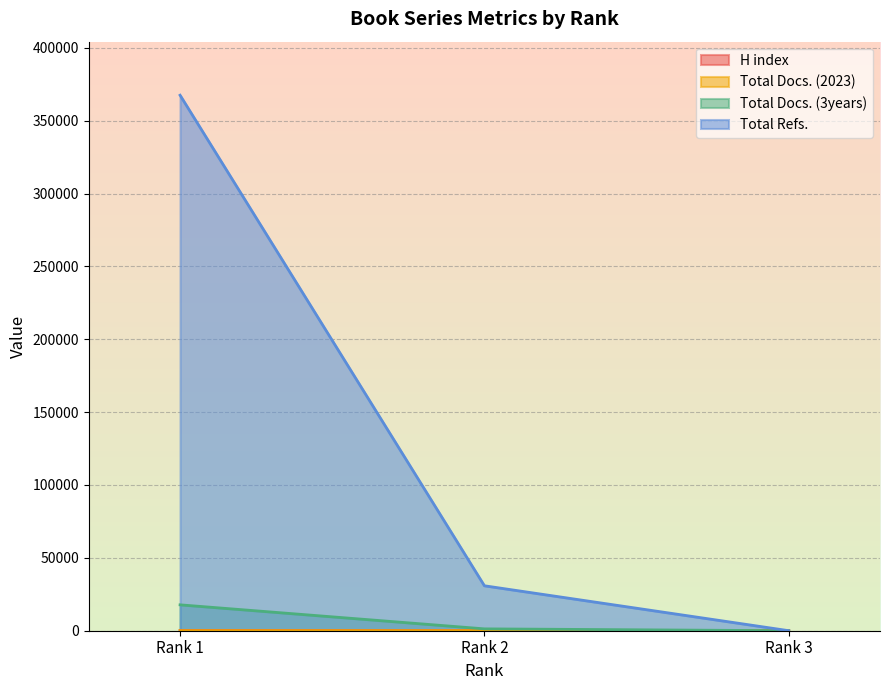

What is the sum of all Total Docs. (3years) values?

19044